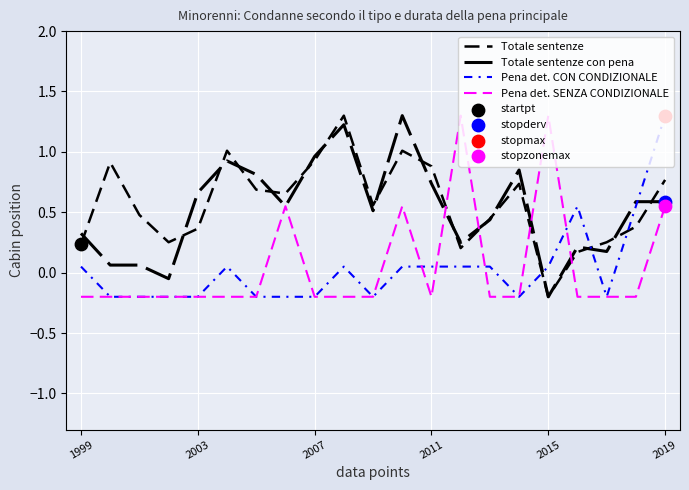

Does the chart have visible grid lines?

Yes